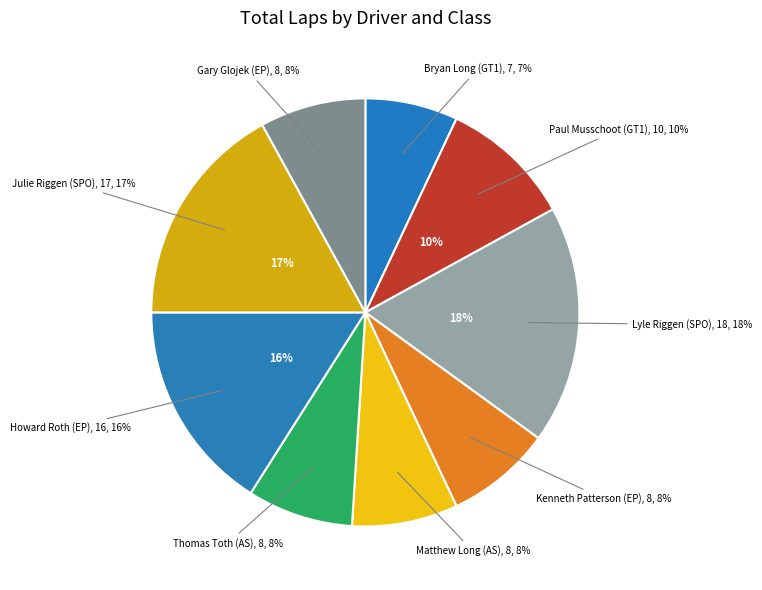

Between Gary Glojek (EP) and Matthew Long (AS), which is larger?

Gary Glojek (EP)